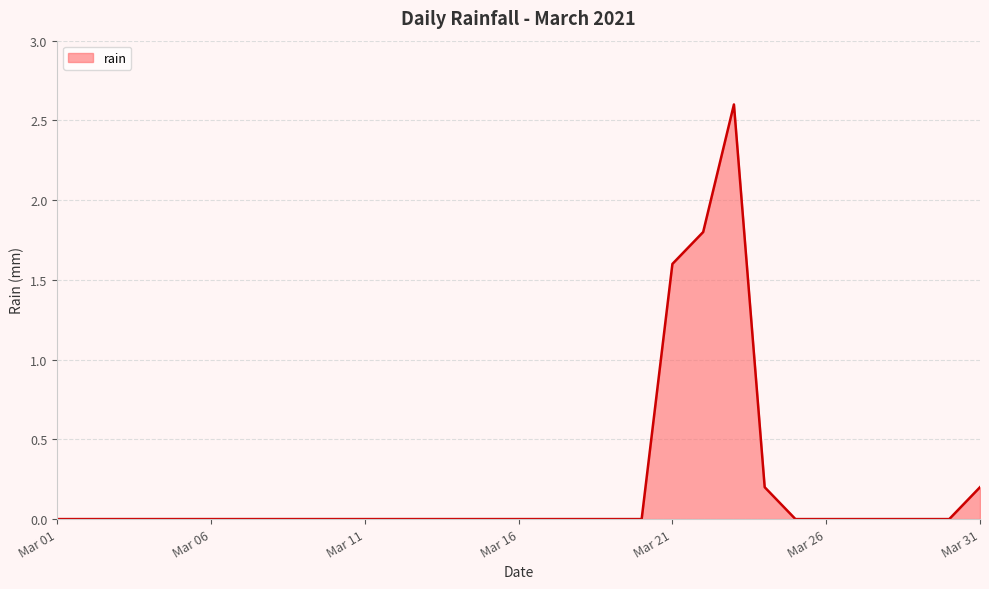

What is the difference between the maximum and minimum values?

2.6